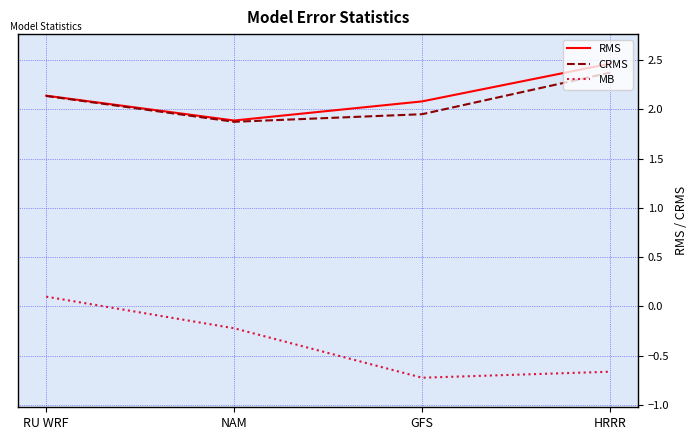

What position from the right is NAM?

3